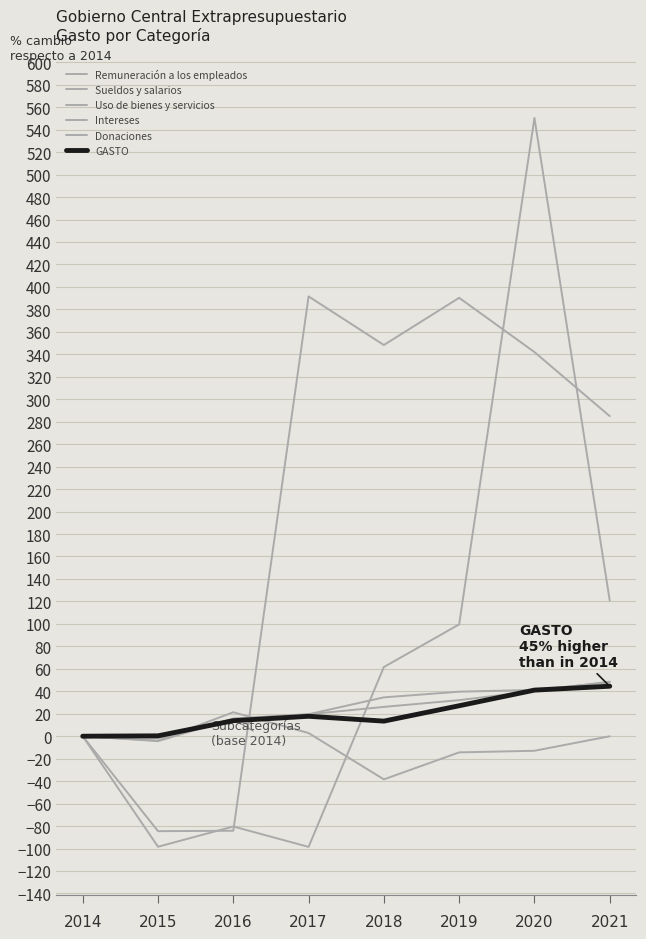

Is this an area chart (filled region under the line)?

No